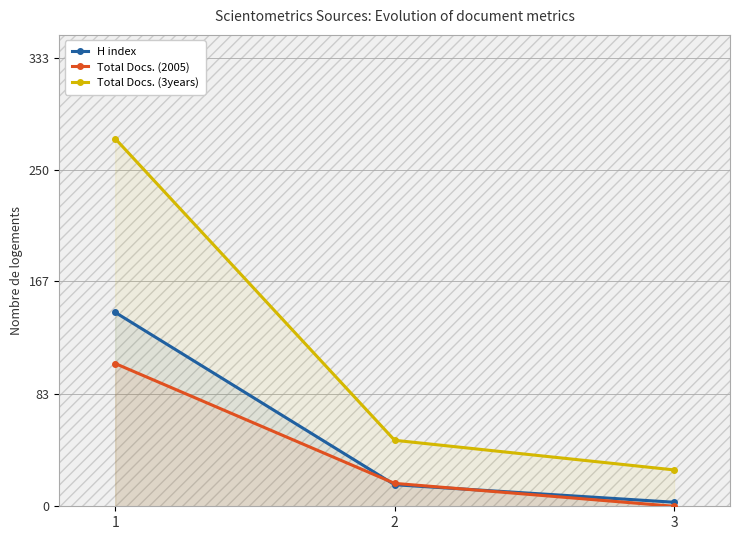

List the labels in order of Total Docs. (2005) value, largest first.

1, 2, 3